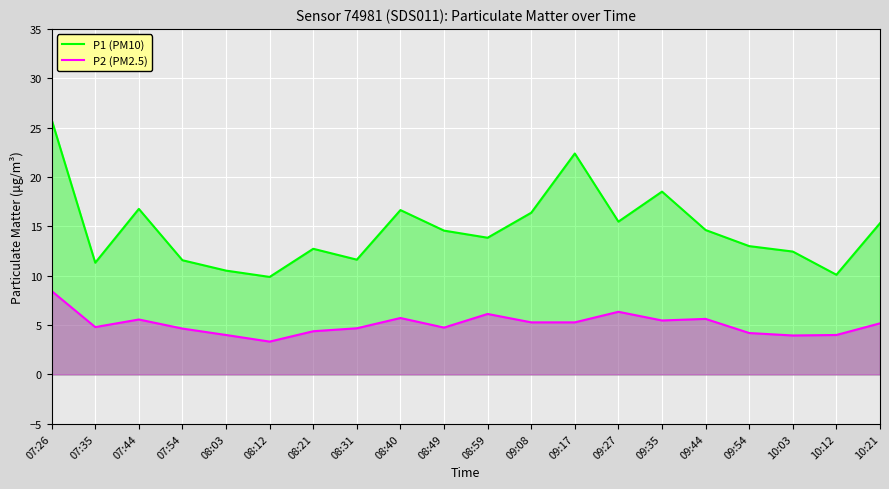

In P1 (PM10), how many points are higher than both neighbors (excluding endpoints)?

5